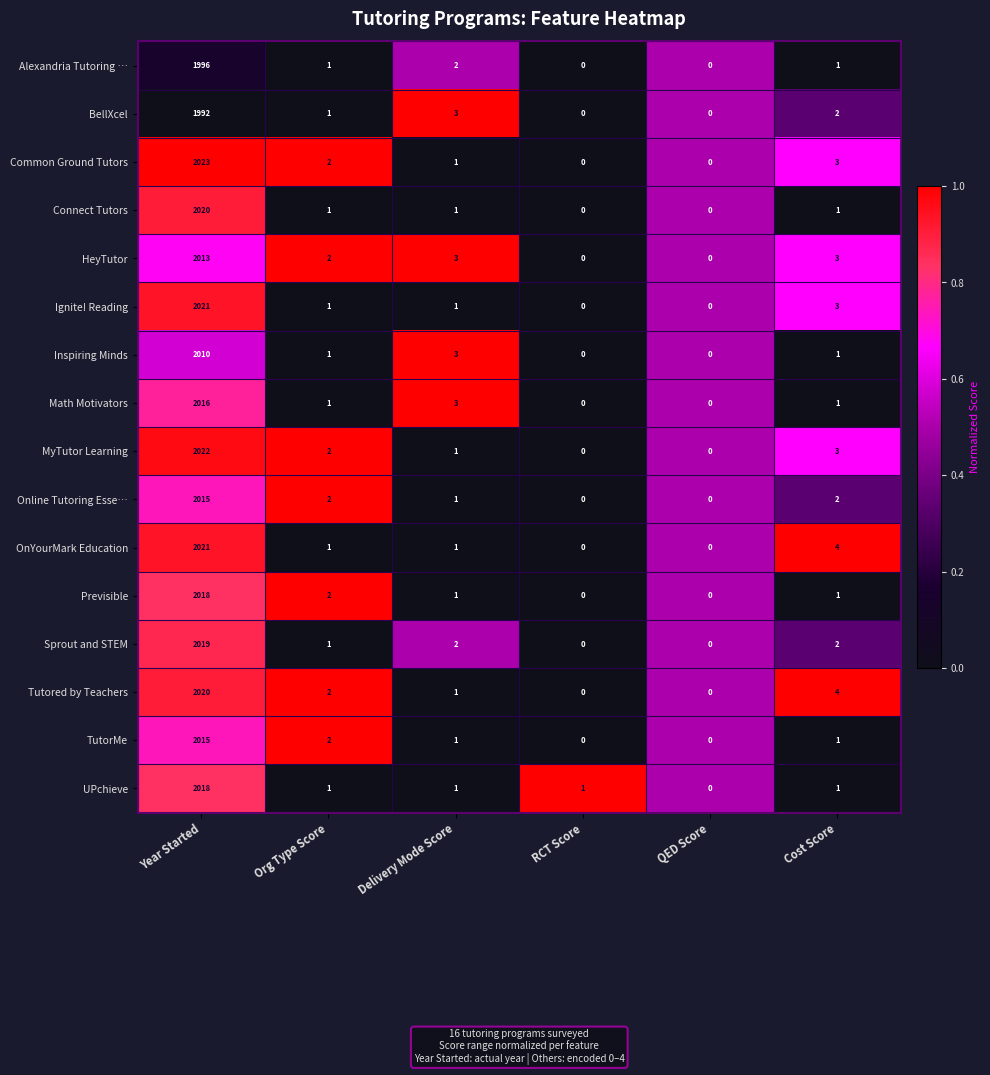

What is the maximum value shown in the chart?

2023